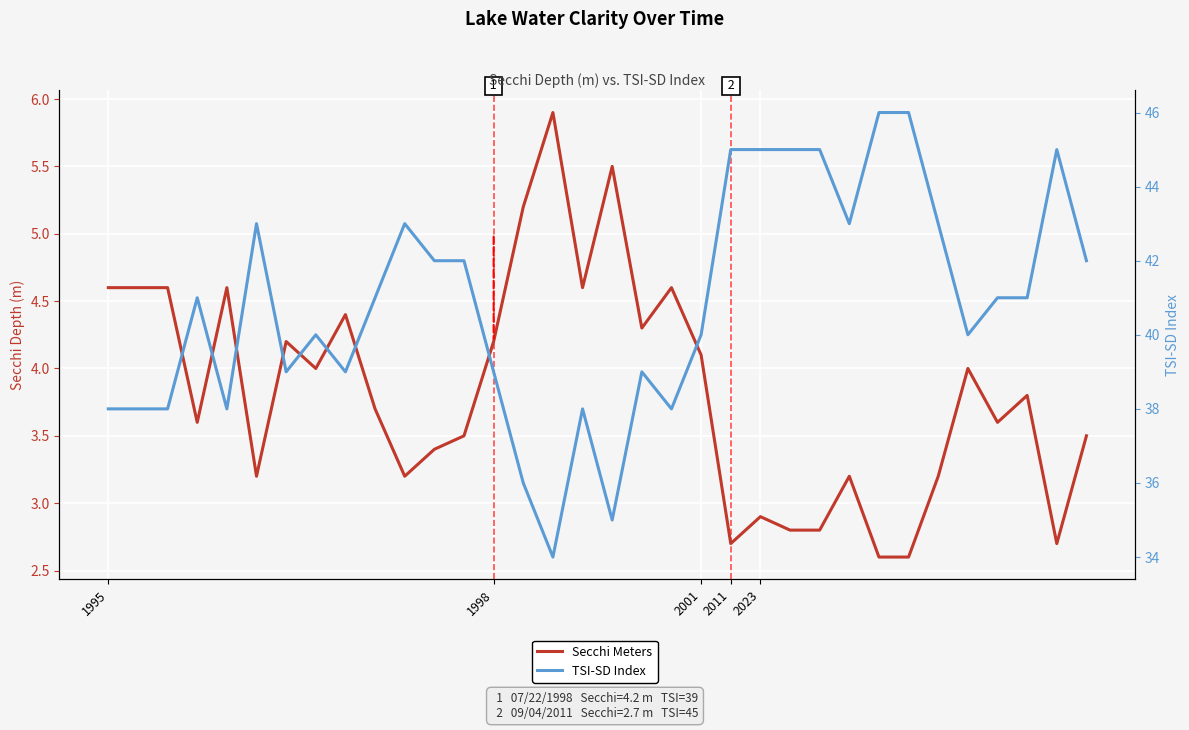

At which category is the sum across all series the highest?

26